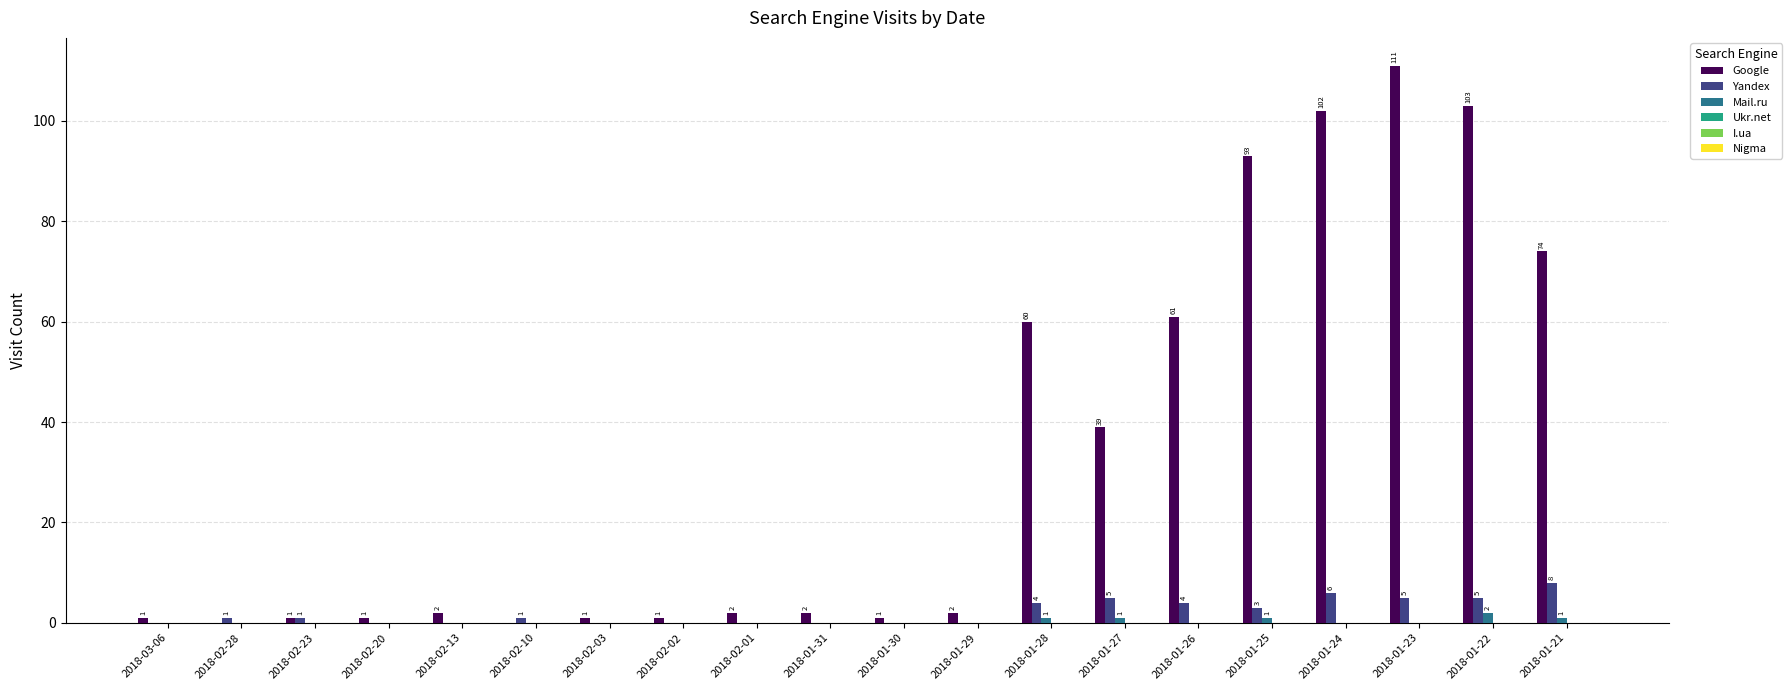

What is the greatest value displayed?

111